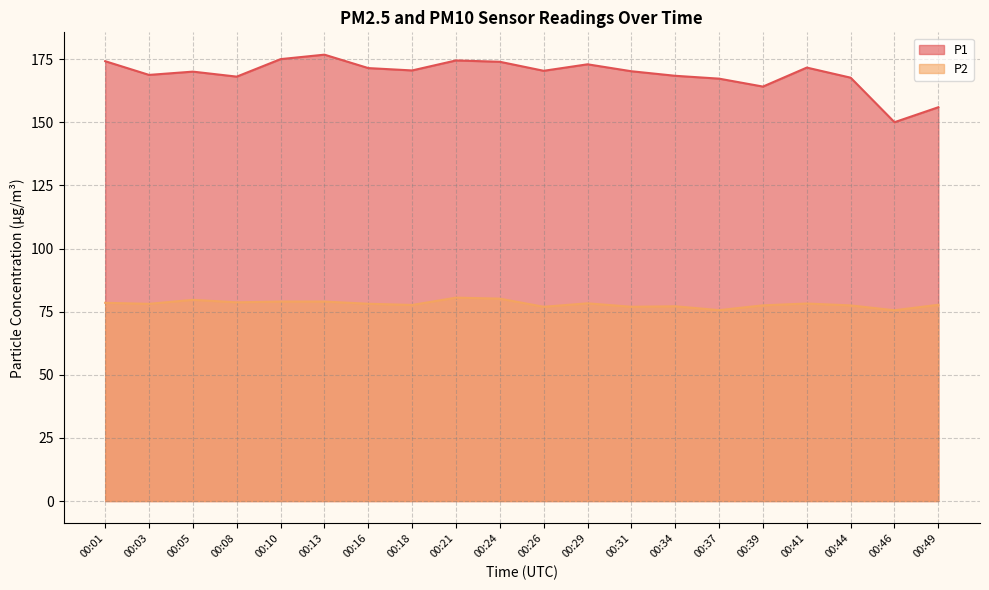

At how many categories does at least one series exceed 137?

20